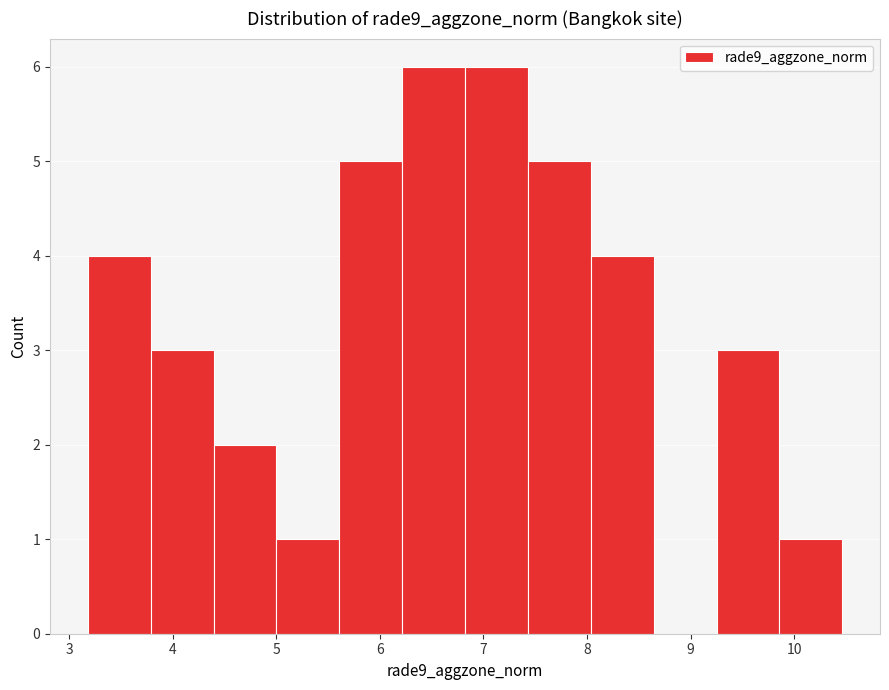

How tall is the bar that spans 7.4 to 8.0 on the x-axis? Neither the bar edges nor the heights are printed on the chart, so give them approximately, as read against the axes.

5